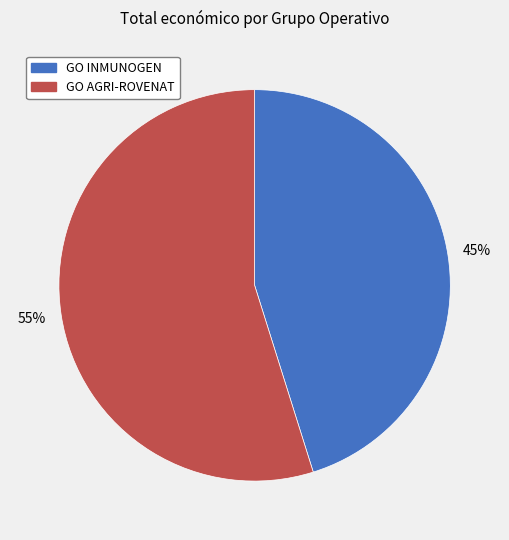

How many slices are in this pie chart?

2